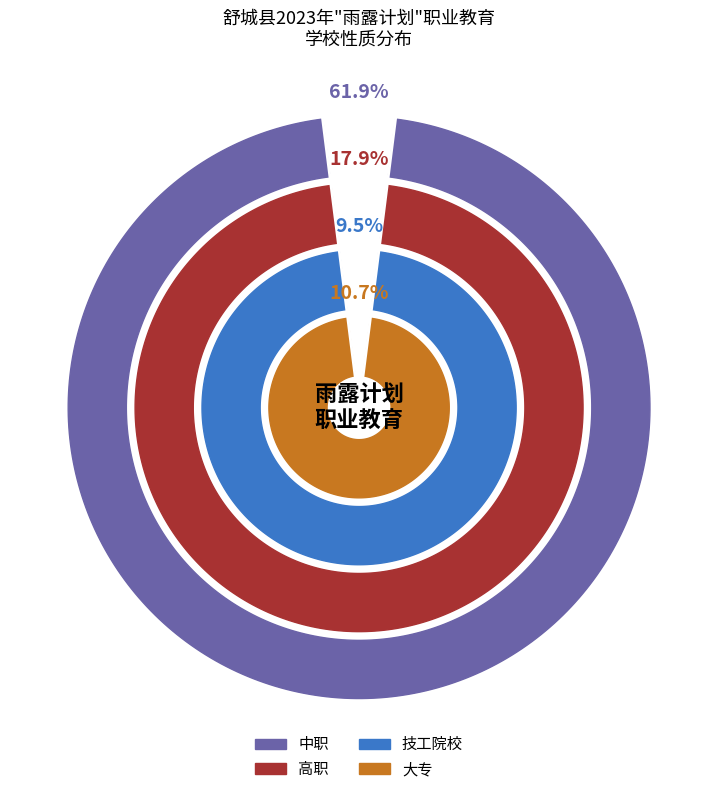

Rank the categories by value from highest to lowest.

中职, 高职, 大专, 技工院校